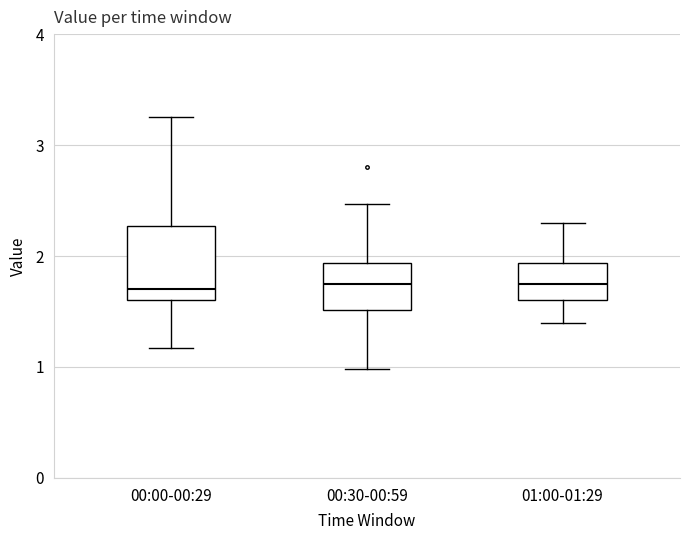

Reading left to right, read every box against the y-axis: the position of its median line, the range the box covers, and the ends of its whiskers. The values are not printed on the chart, so give them approximately, as read against the axis.

00:00-00:29: median 1.7, box 1.6 to 2.3, whiskers 1.2 to 3.3
00:30-00:59: median 1.8, box 1.5 to 1.9, whiskers 1.0 to 2.5
01:00-01:29: median 1.8, box 1.6 to 1.9, whiskers 1.4 to 2.3